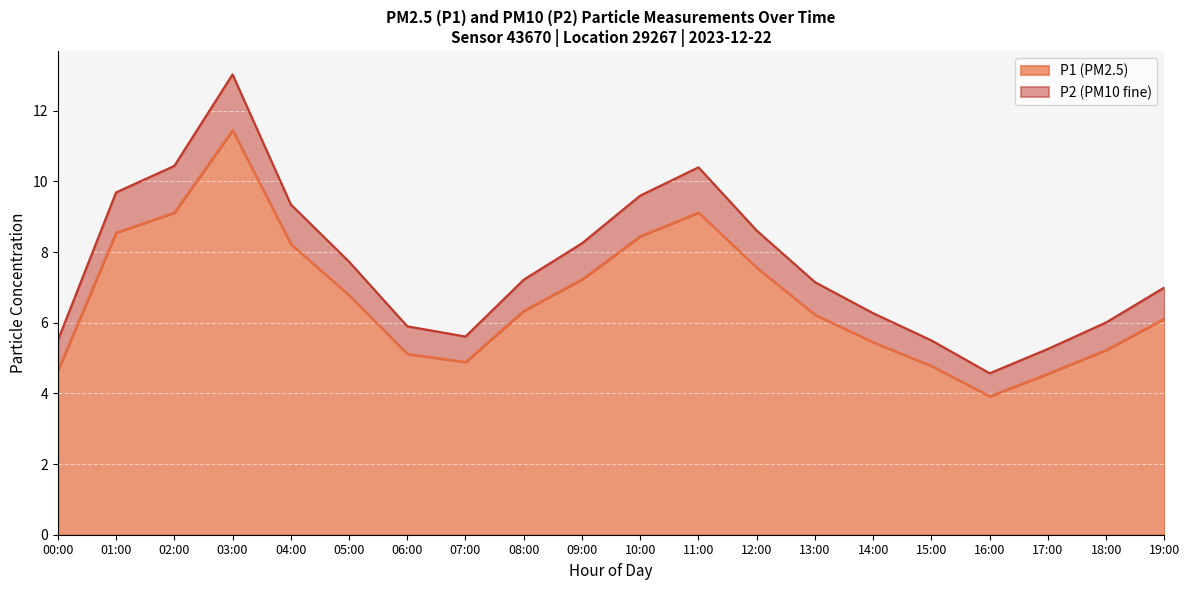

How many interior local valleys does the P2 series have?

2